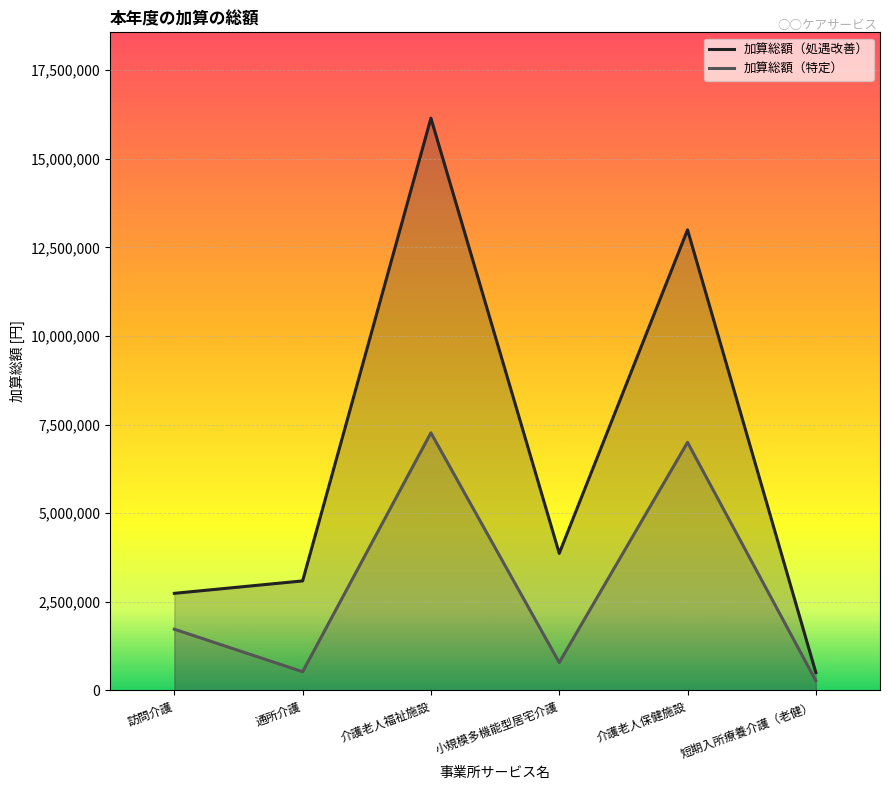

List the labels in order of 加算総額（処遇改善） value, smallest first.

短期入所療養介護（老健）, 訪問介護, 通所介護, 小規模多機能型居宅介護, 介護老人保健施設, 介護老人福祉施設